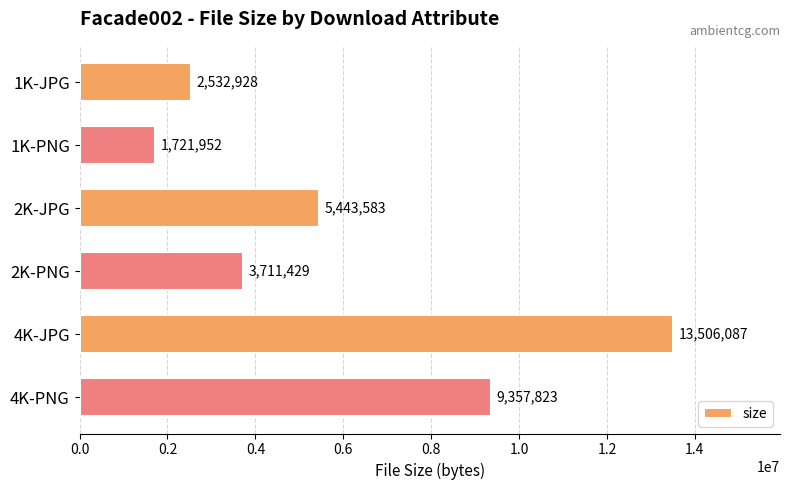

What is the label of the 6th bar from the top?

4K-PNG